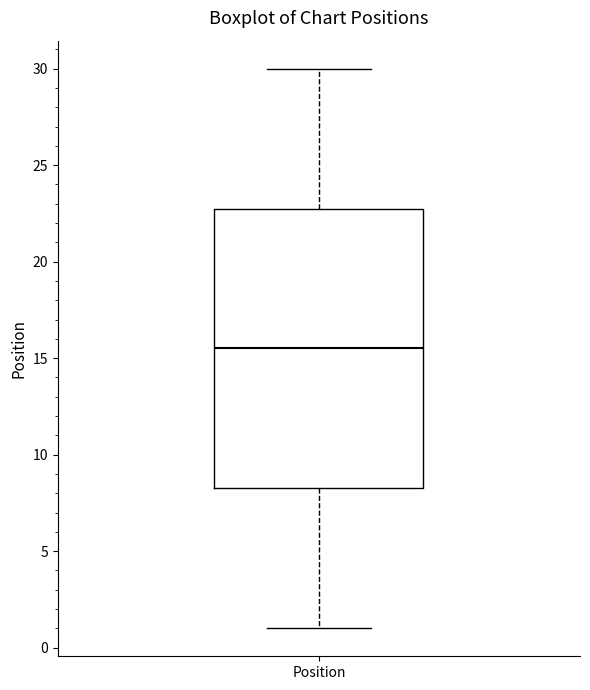

Read this box plot against the y-axis: the position of the median line, the range covered by the box, and the ends of both whiskers. The values are not printed on the chart, so give them approximately, as read against the axis.

median 15.5, box 8.5 to 23.0, whiskers 1.0 to 30.0